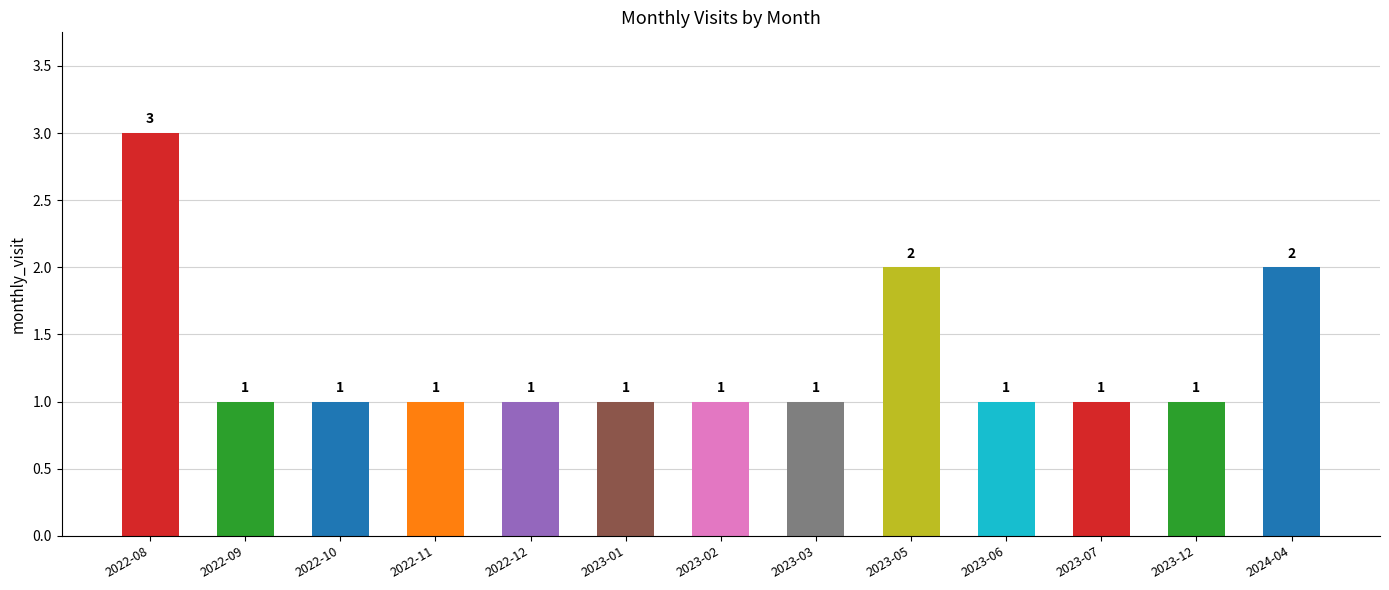

Reading left to right, transcribe all the data shown in this chart.

3	1	1	1	1	1	1	1	2	1	1	1	2